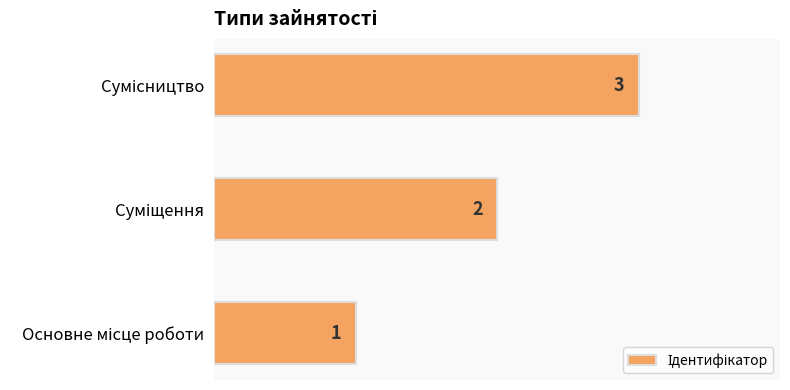

Count the values in the range 1 to 3.

3